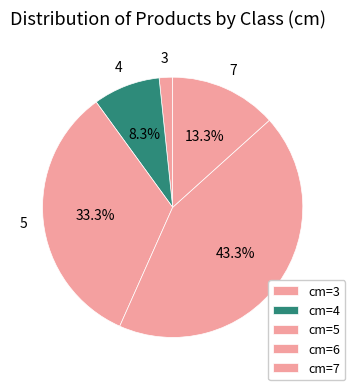

What percentage is NOT represented by 4?

91.7%